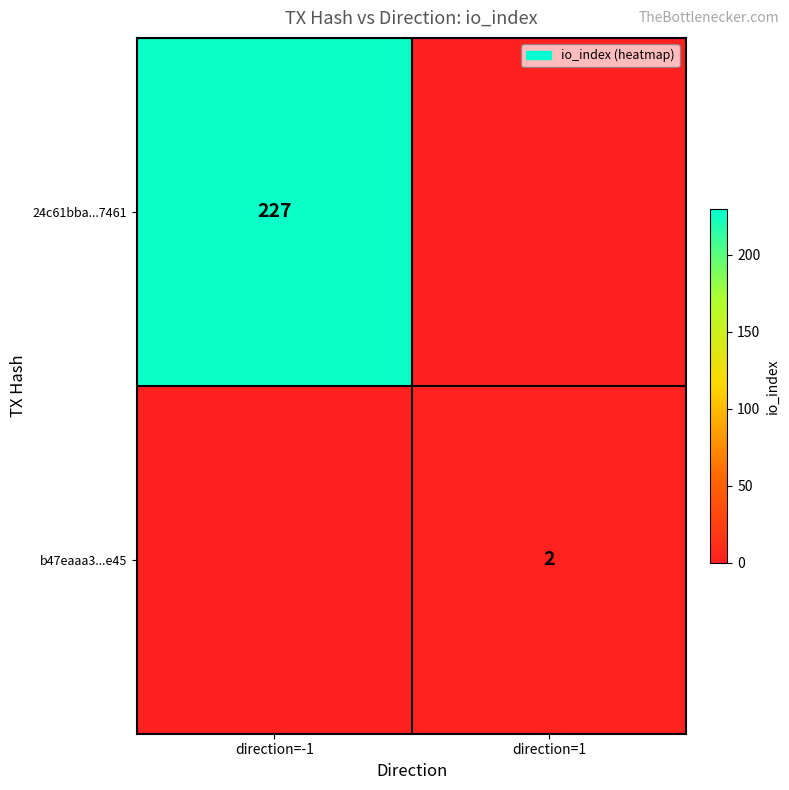

What is the total value across all series at direction=-1?

227